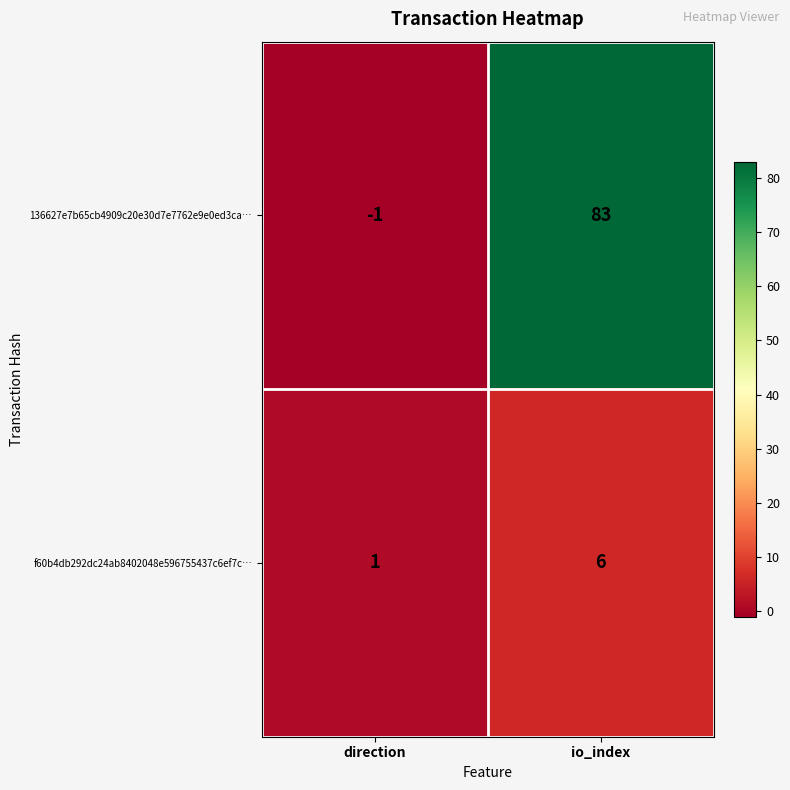

Reading left to right, extract all data points from this chart.

136627e7b65cb4909c20e30d7e7762e9e0ed3ca…: direction=-1	io_index=83
f60b4db292dc24ab8402048e596755437c6ef7c…: direction=1	io_index=6